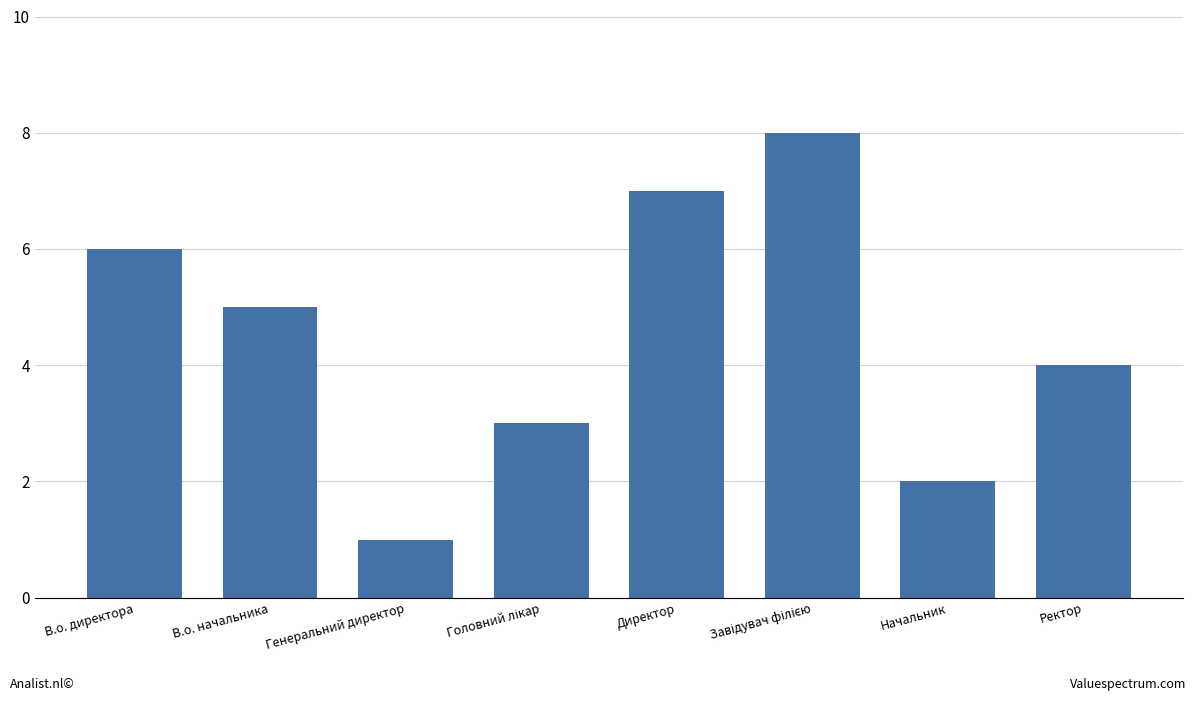

How many values are between 3 and 7?

5